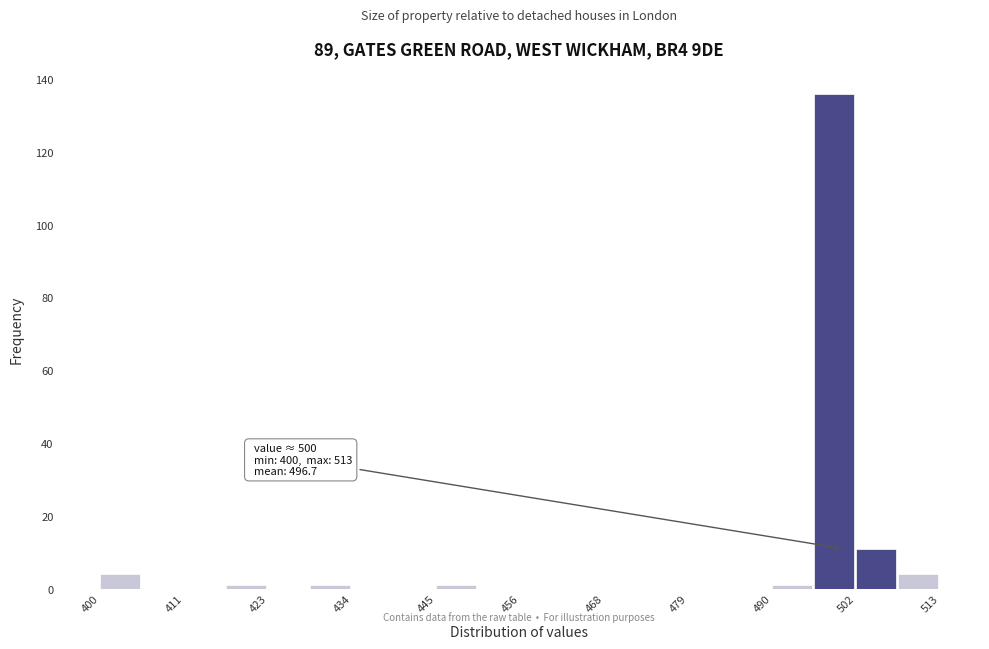

Around what value on the x-axis is the tallest bar? Give the approximate position of its centre, as read against the axis.

498